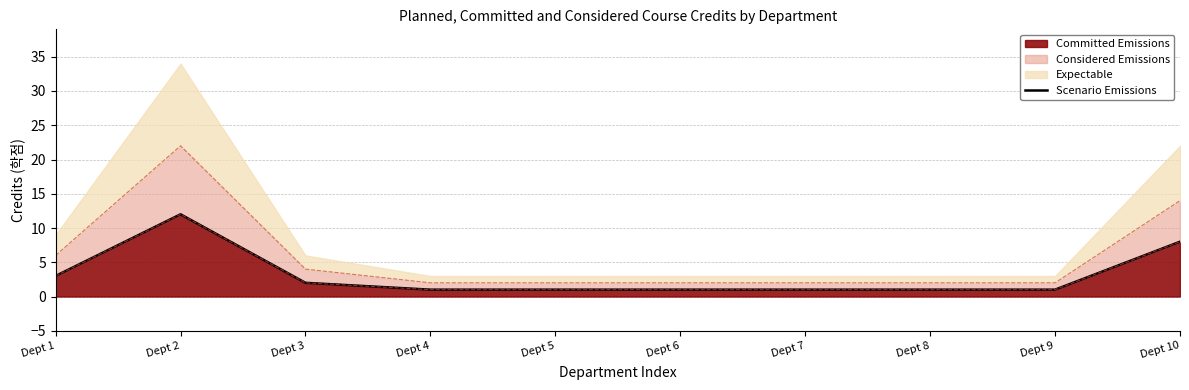

What is the value of the 7th point from the left?

1